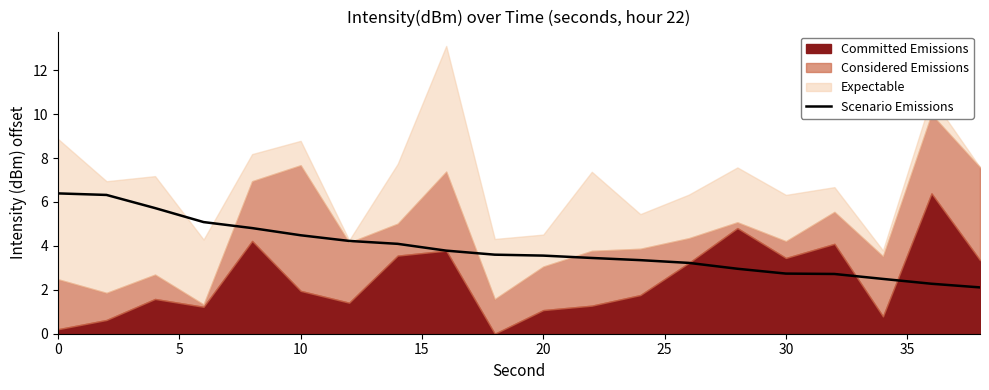

How many data points are above 3?

14